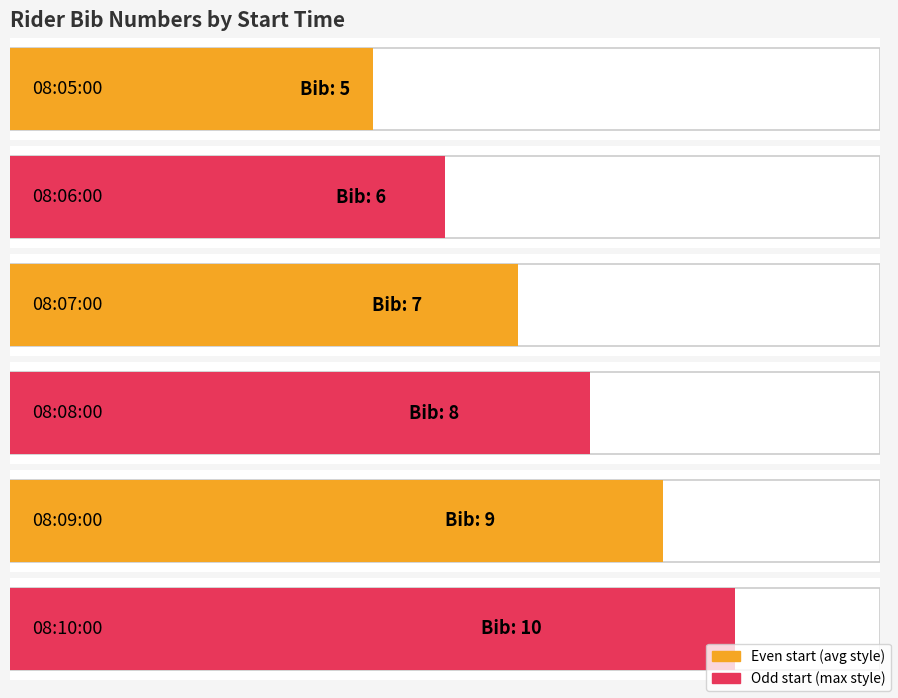

Reading left to right, extract all data points from this chart.

5	6	7	8	9	10